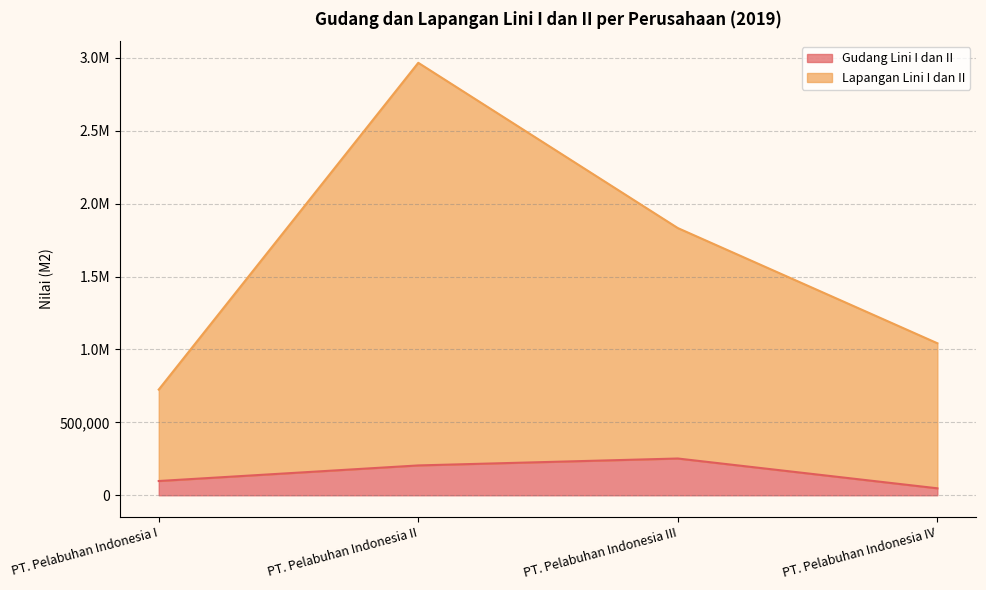

True or false: Gudang Lini I dan II and Lapangan Lini I dan II cross at least once.

False